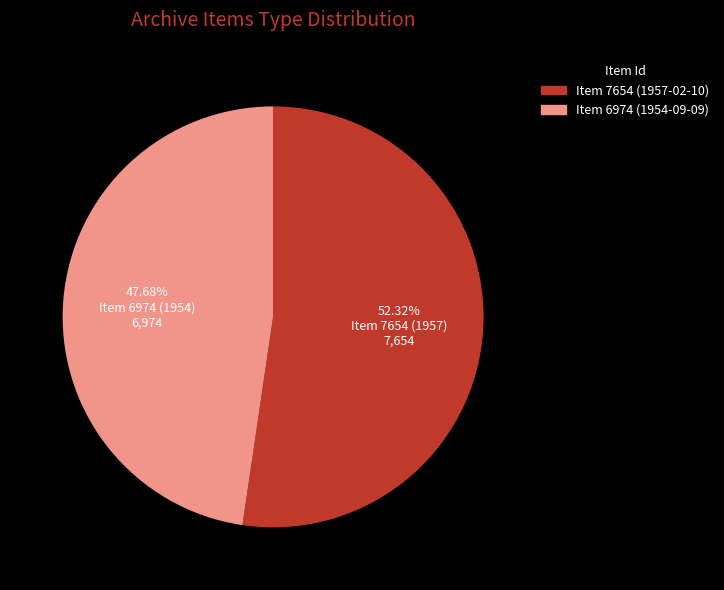

Which slice is the largest?

Item 7654 (1957-02-10)